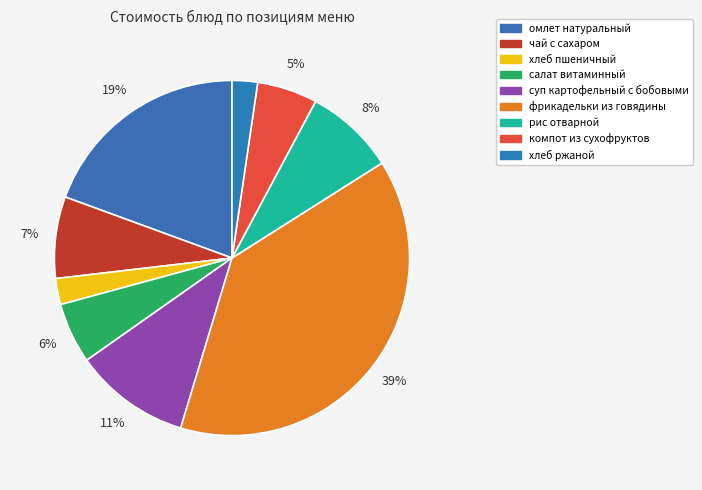

What portion of the pie excludes салат витаминный?

94.5%